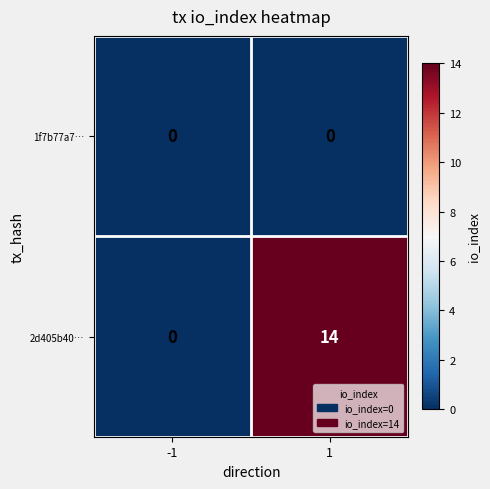

Count the number of data series in this chart.

2